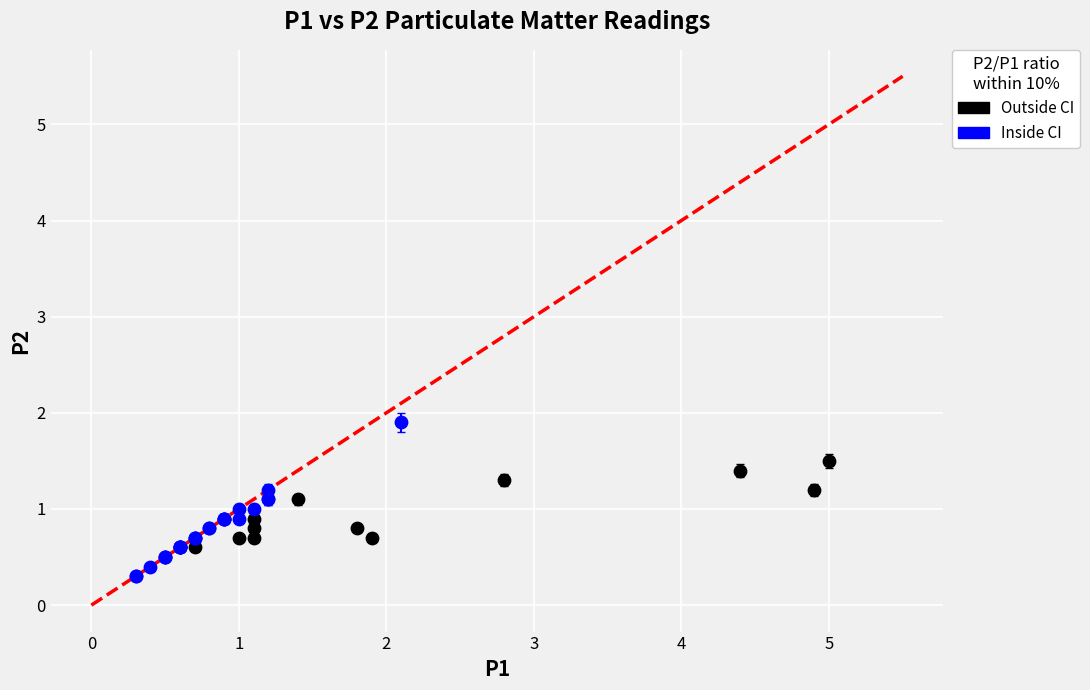

Which series reaches the maximum Y coordinate?

Inside CI